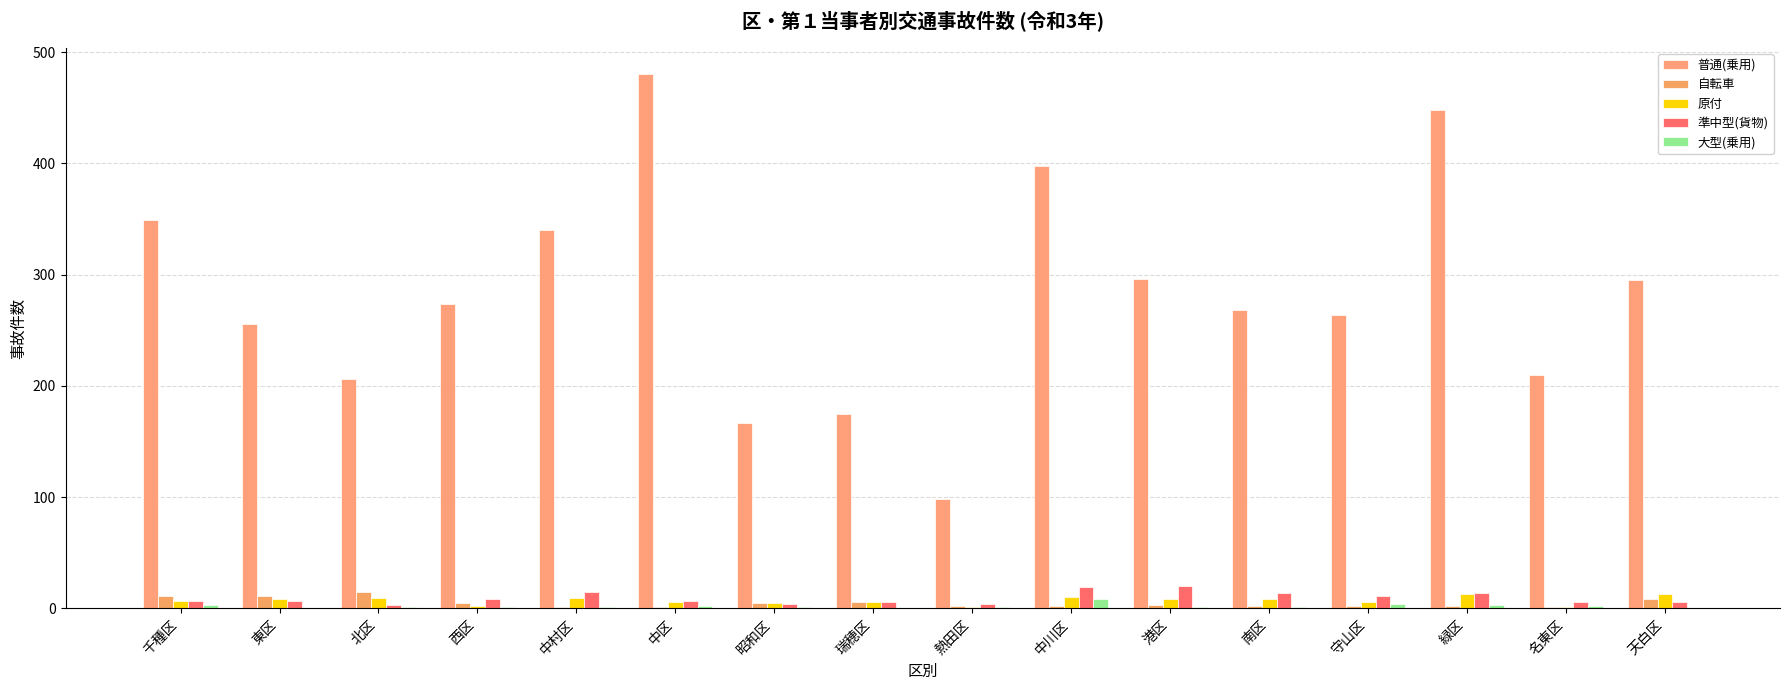

Which series has the largest range (max minus min)?

普通(乗用)